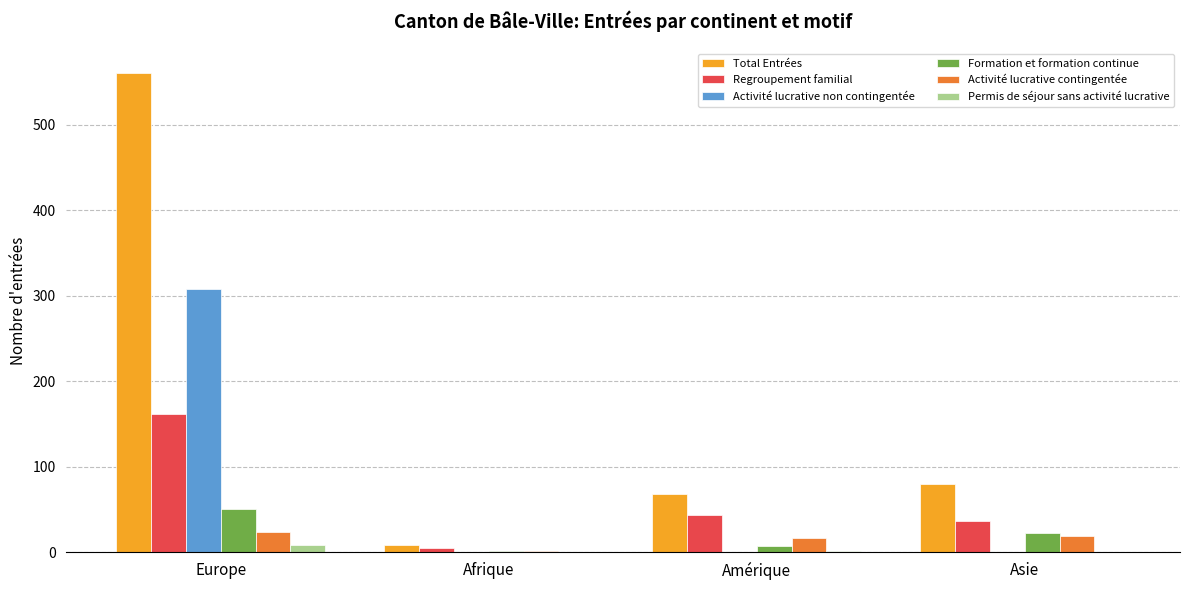

At which label is Total Entrées closest to 285?

Asie